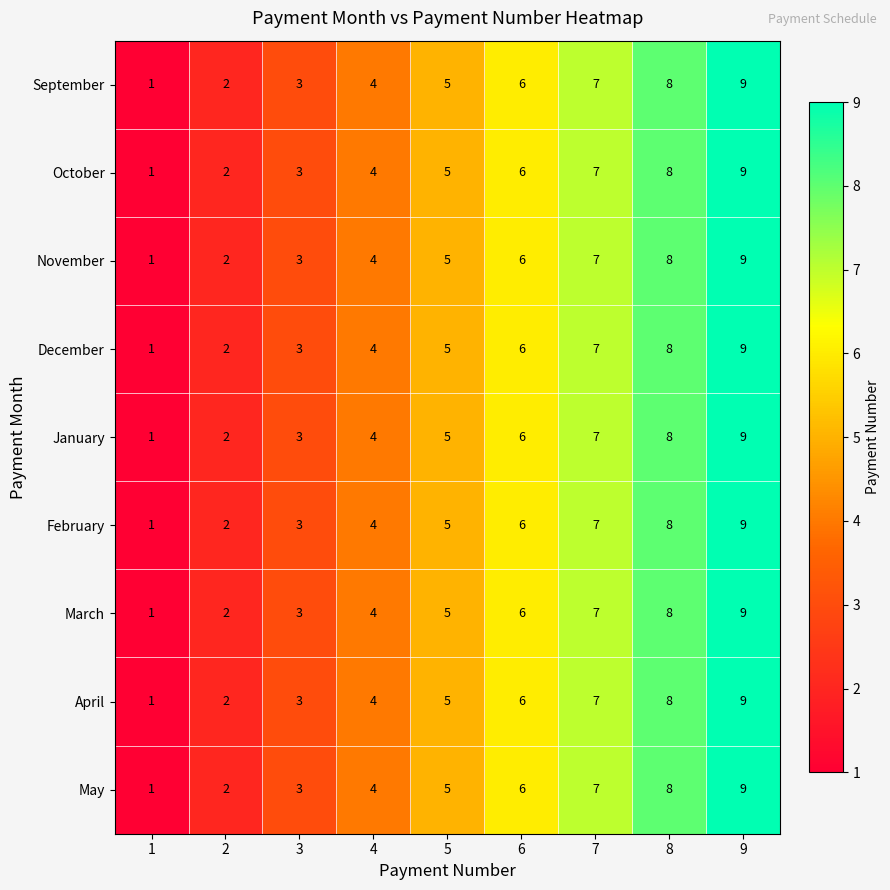

Count the May values in the range 3 to 7.

5